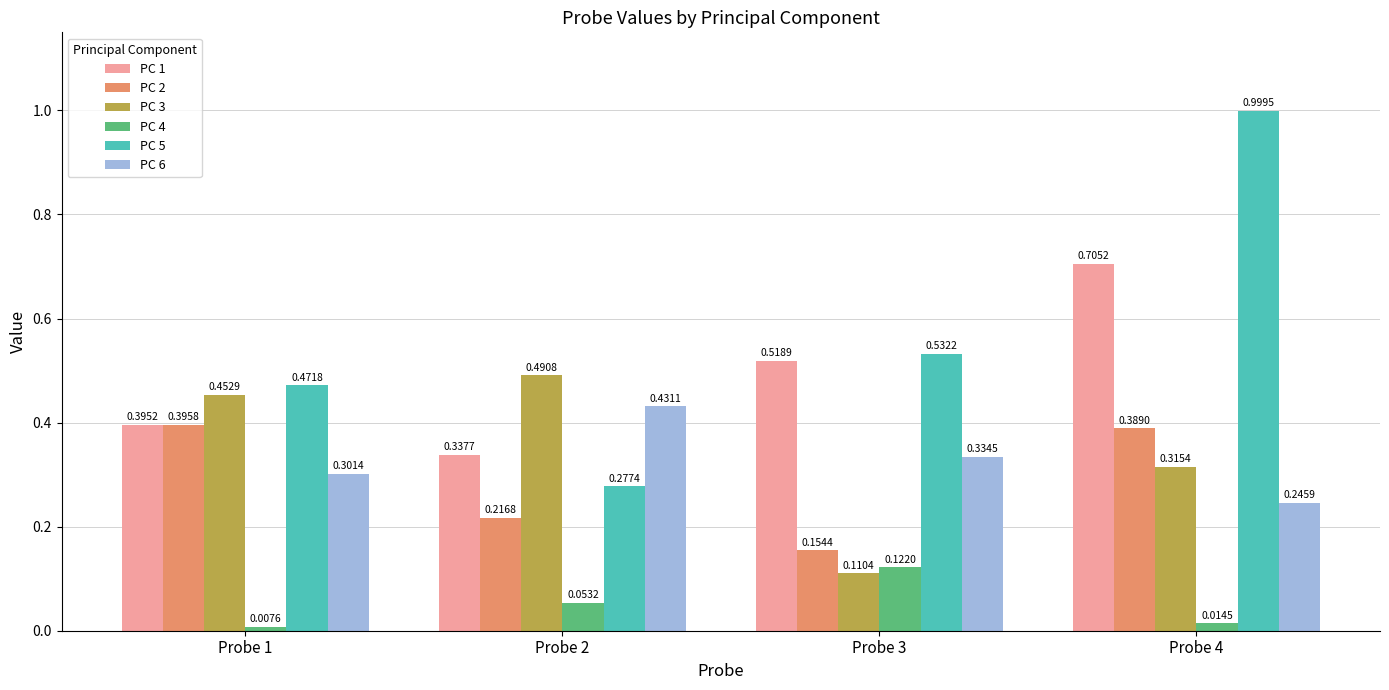

At which category is the sum across all series the highest?

Probe 4